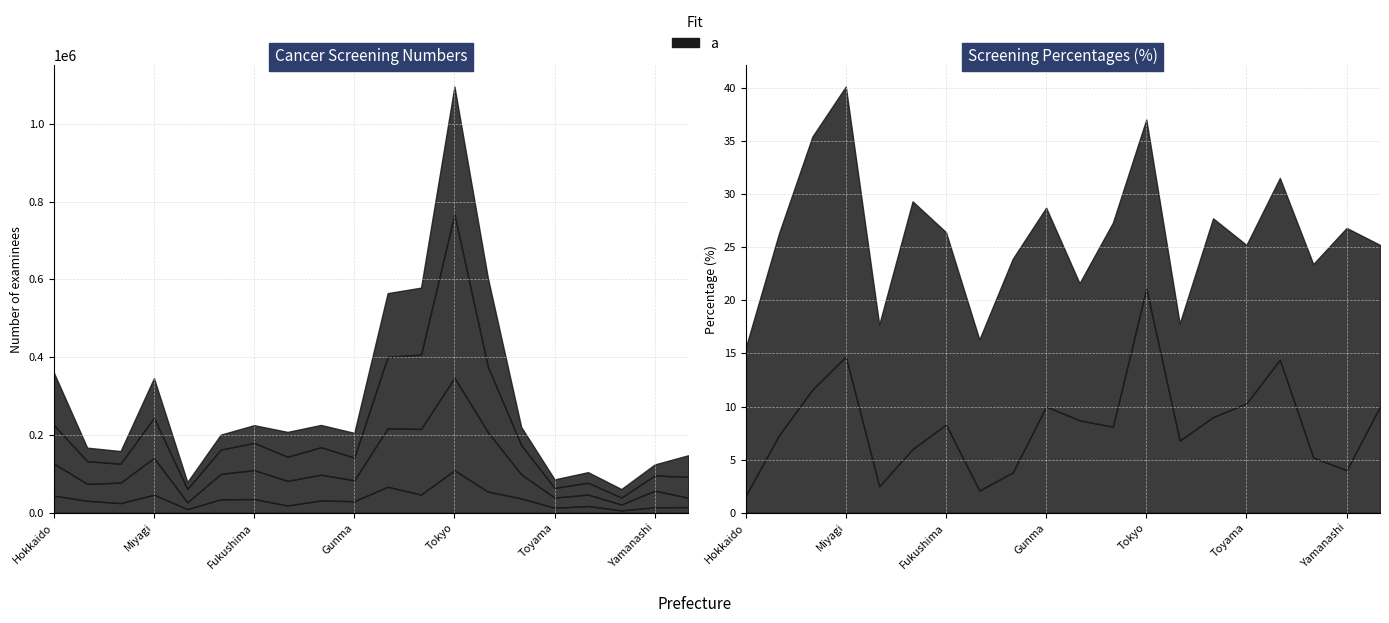

Does the chart display data point markers on the line(s)?

No